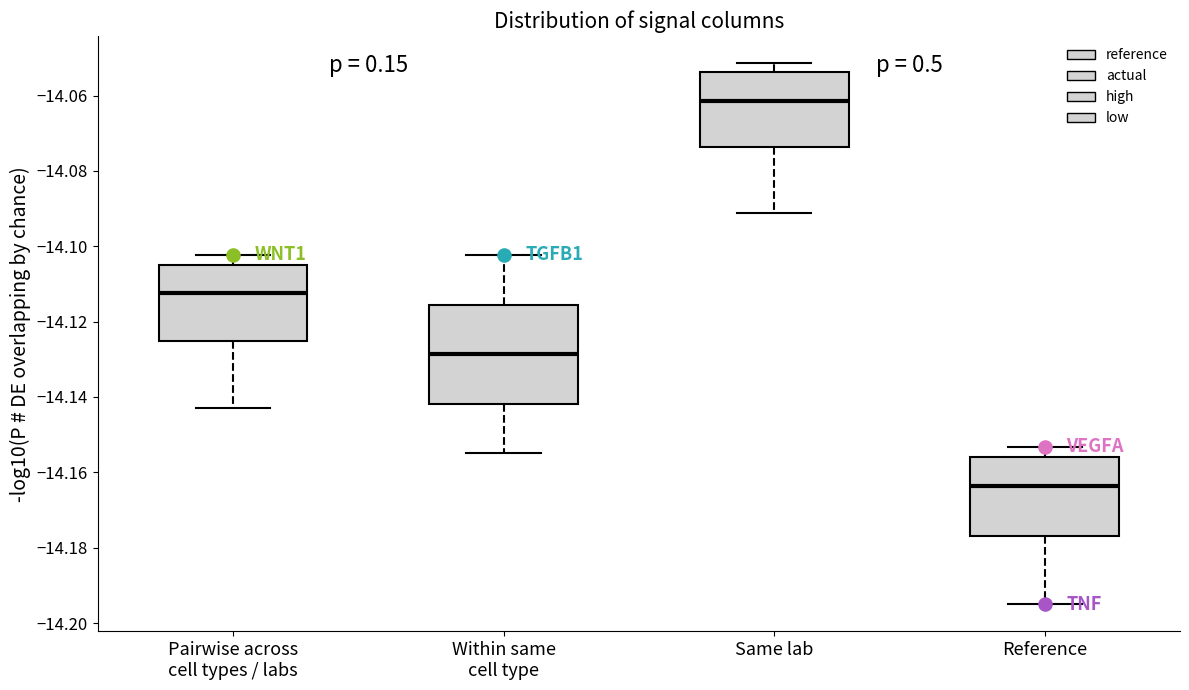

Where is the lower edge of the box for Pairwise across cell types / labs on the y-axis? The values are not printed on the chart, so give them approximately, as read against the axis.

-14.126